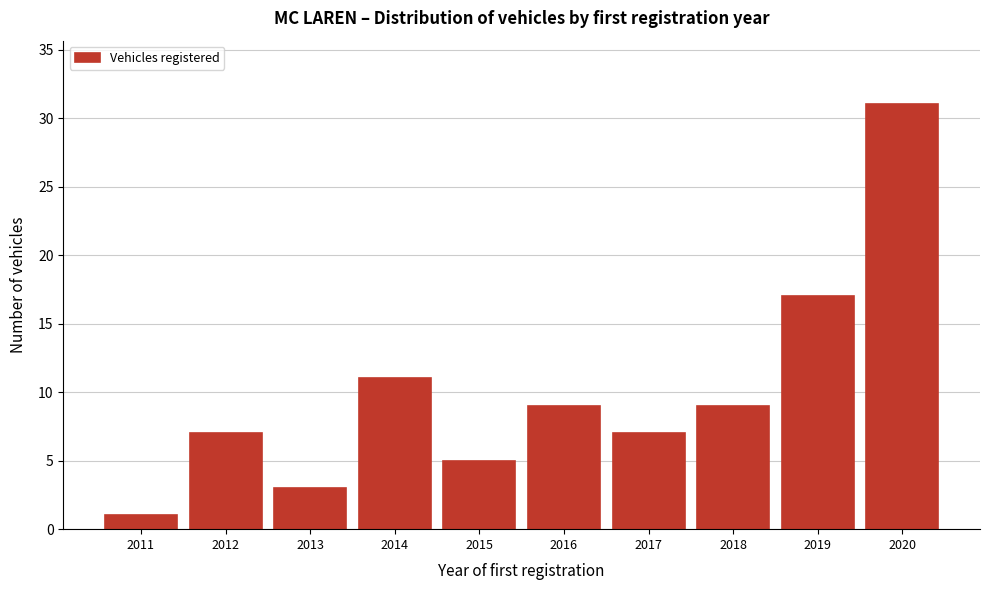

Reading right to left, list all the values displayed in this chart.

2020=31	2019=17	2018=9	2017=7	2016=9	2015=5	2014=11	2013=3	2012=7	2011=1